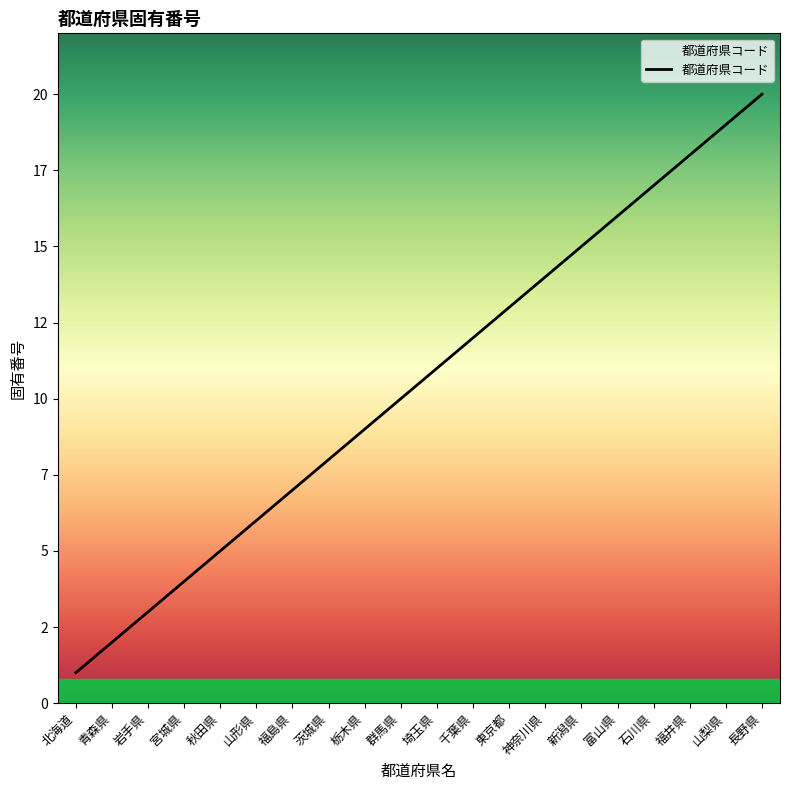

What is the difference between the second highest and minimum values?

18